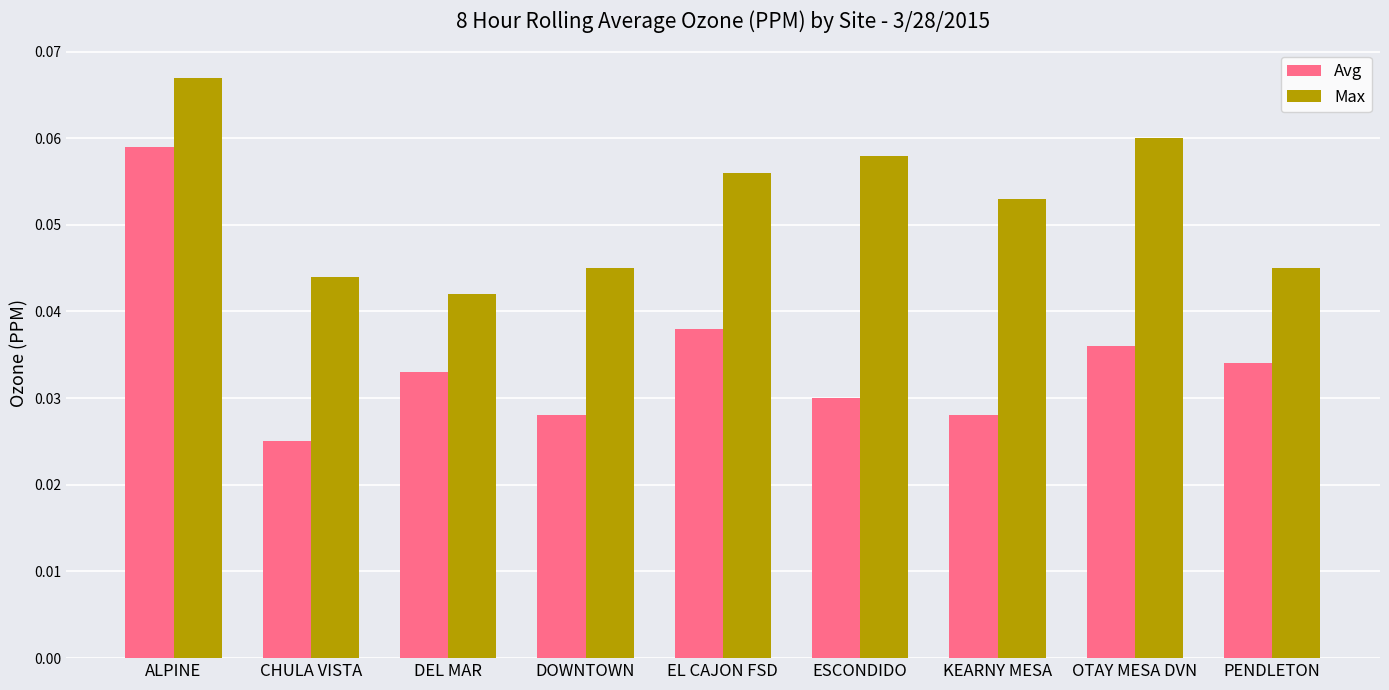

Which series changed the most between EL CAJON FSD and ESCONDIDO?

Avg